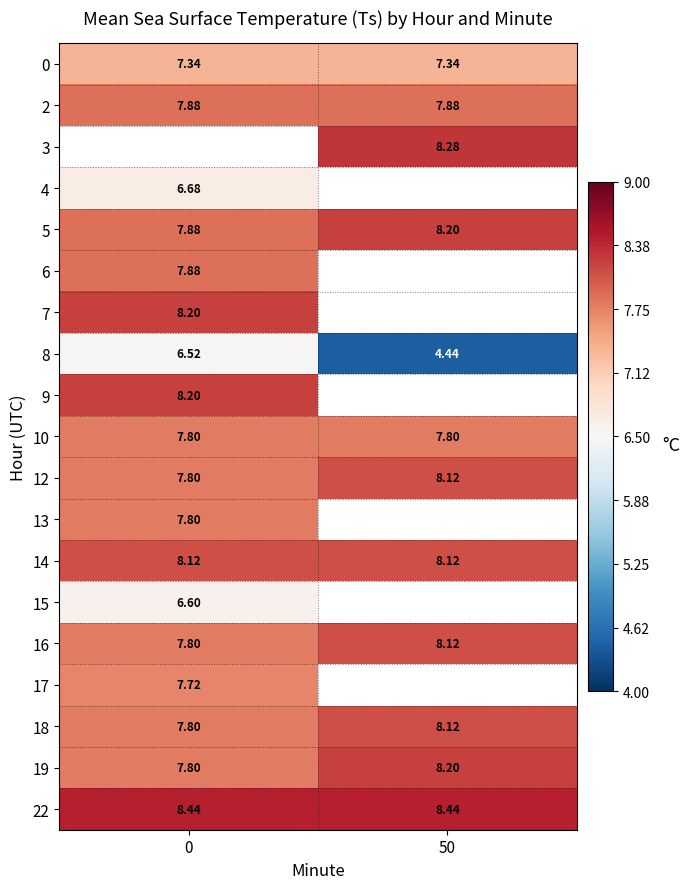

Is the value of 15 at 0 greater than the value of 10 at 0?

No